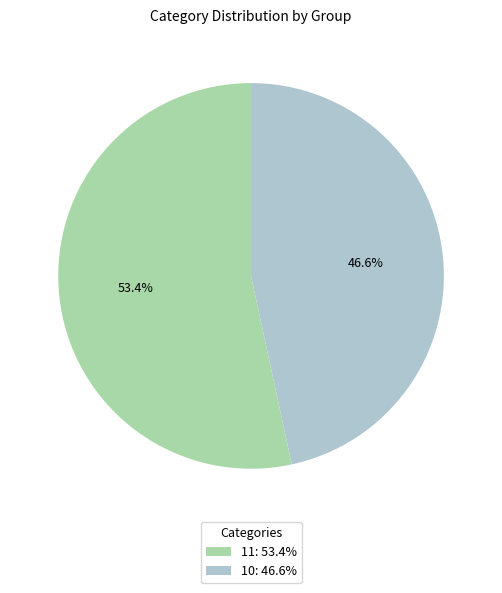

Is there a majority slice in this chart?

Yes